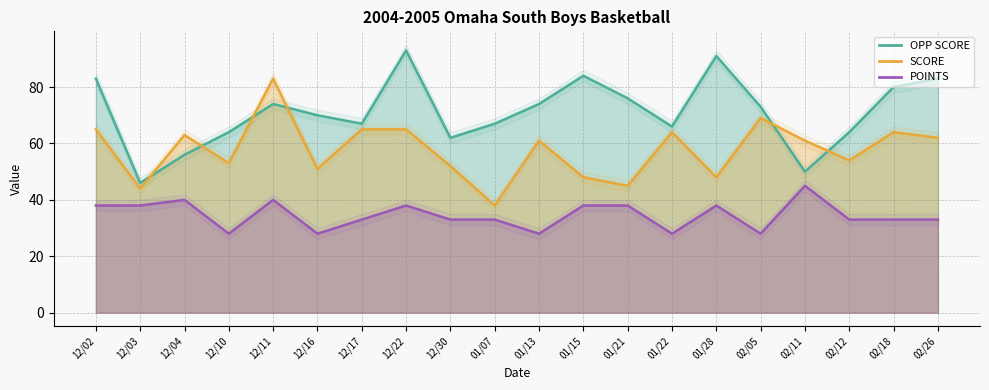

How many series are shown in this chart?

3